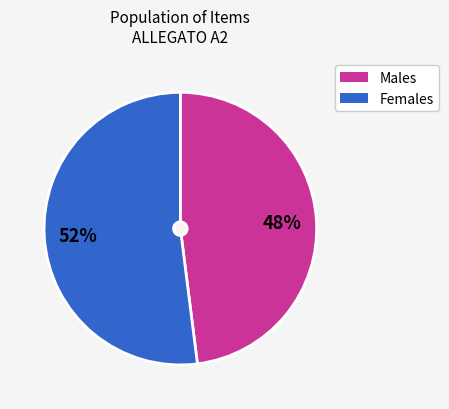

To the nearest percent, what is the average slice percentage?

50%